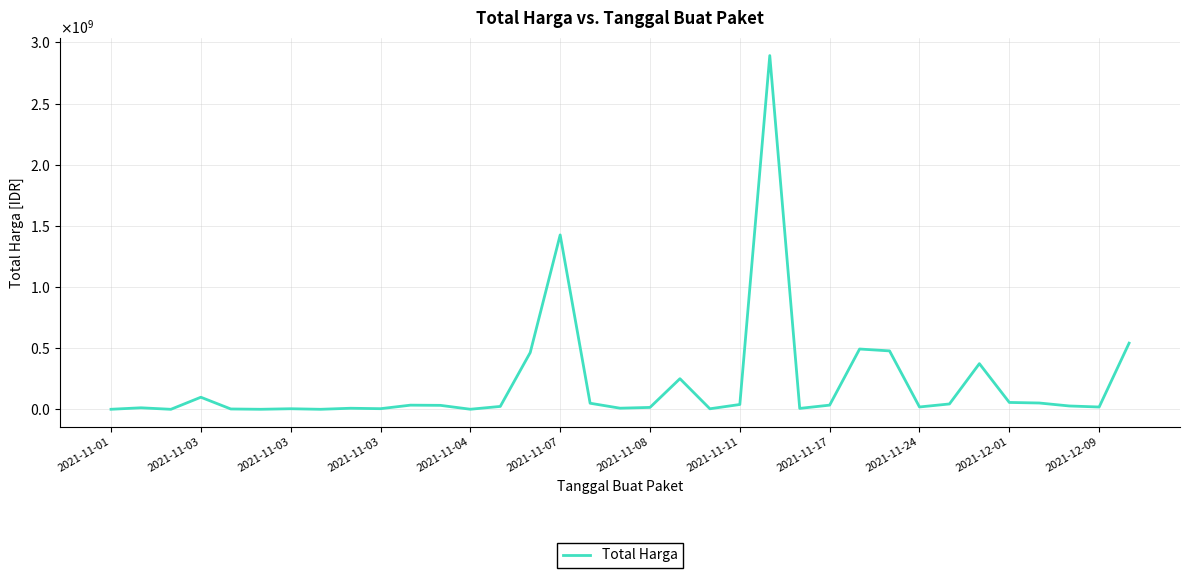

Is this an area chart (filled region under the line)?

No